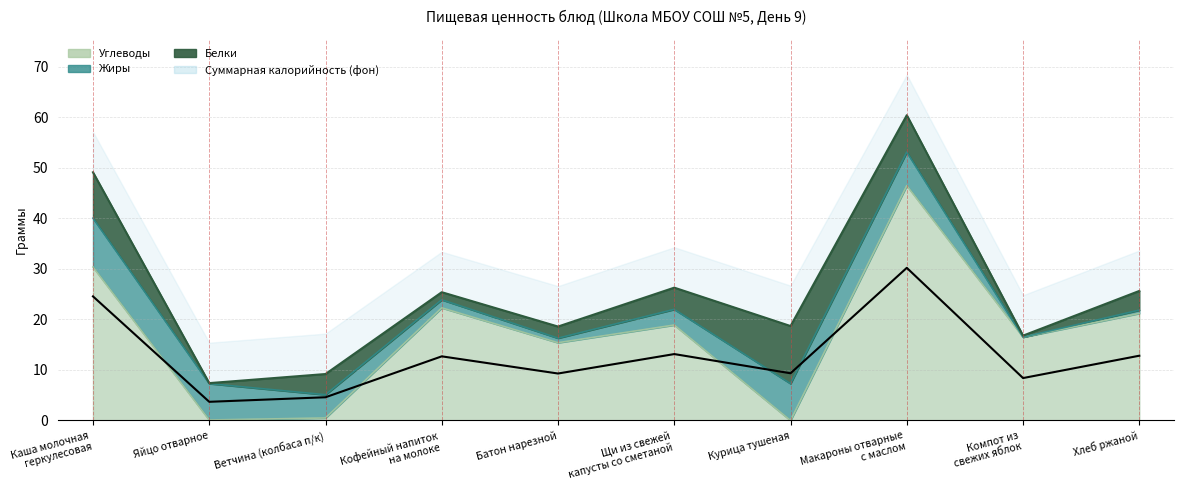

Which has a higher value, Хлеб ржаной or Каша молочная
геркулесовая?

Каша молочная
геркулесовая